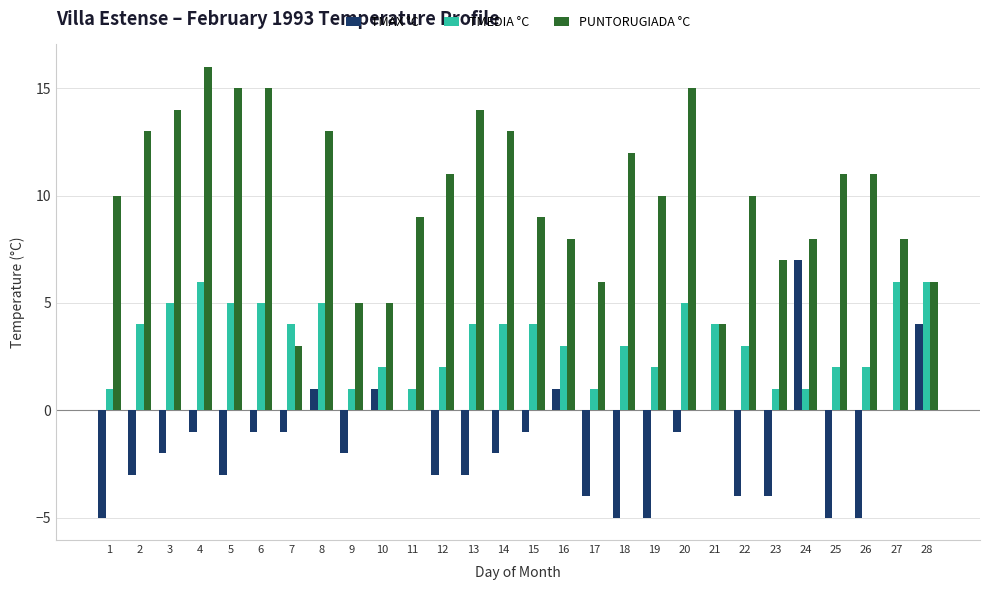

At which category is the sum across all series the highest?

4